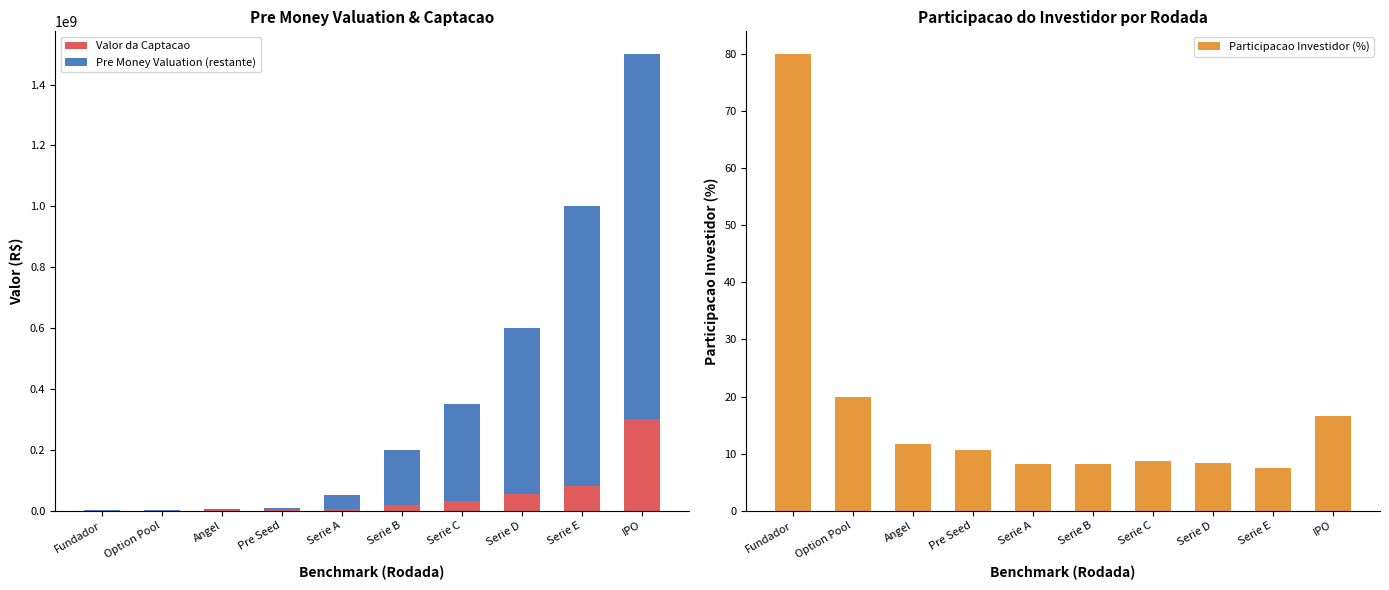

What is the label of the 10th bar from the left?

IPO